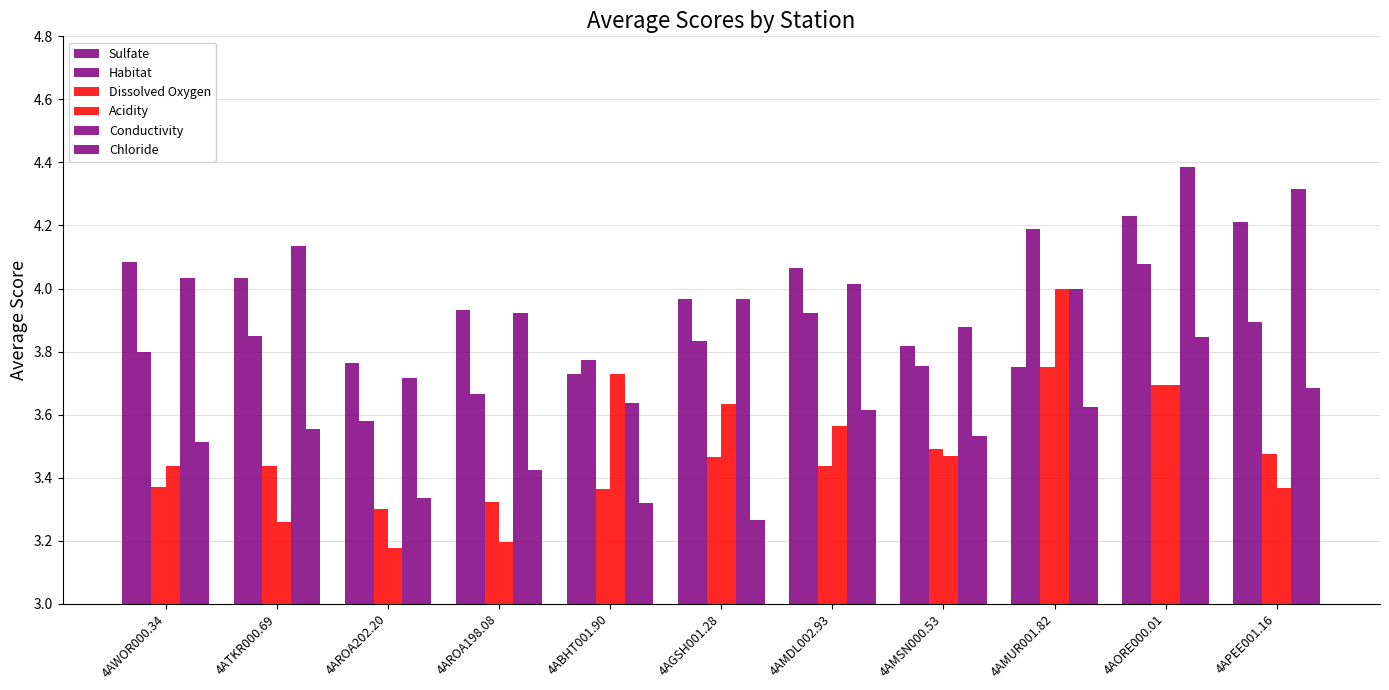

What is the spread (max minus min) of values at 4AORE000.01?

0.7